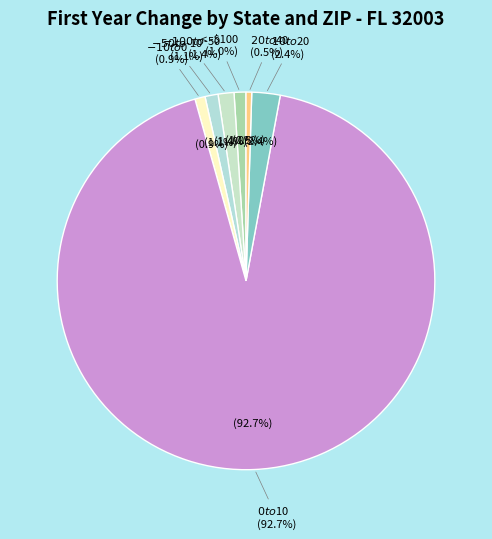

What percentage is NOT represented by $-10 to $0?

99.1%